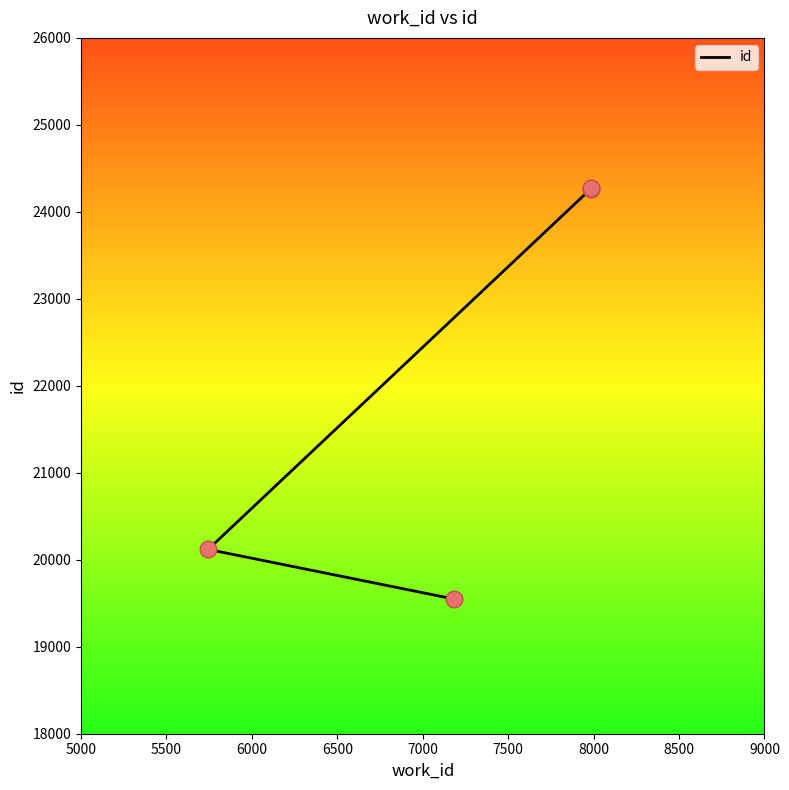

Between 5500 and 6500, which is larger?

6500